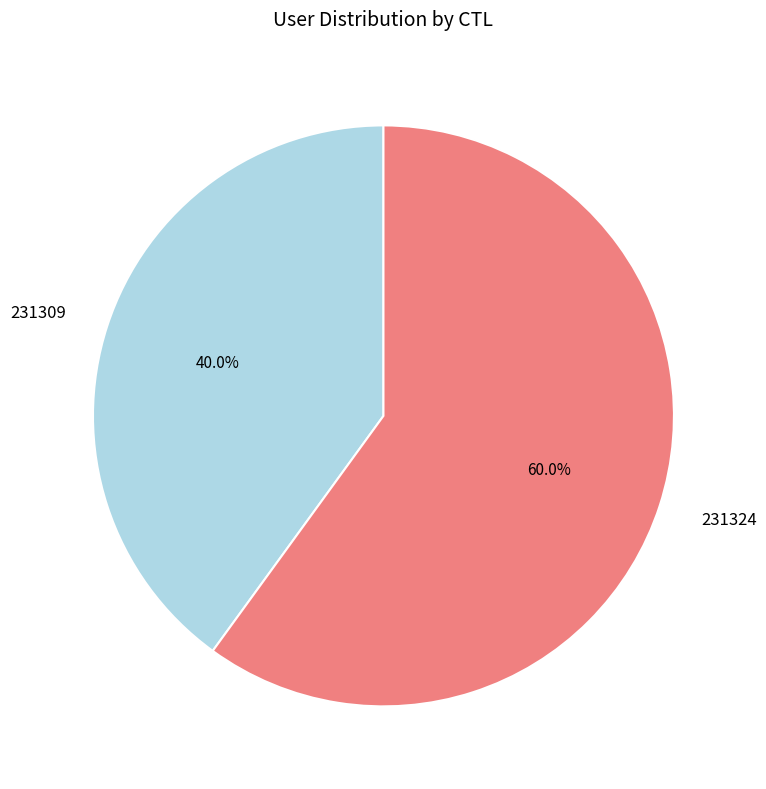

Is the sum of 231309 and 231324 greater than half?

Yes